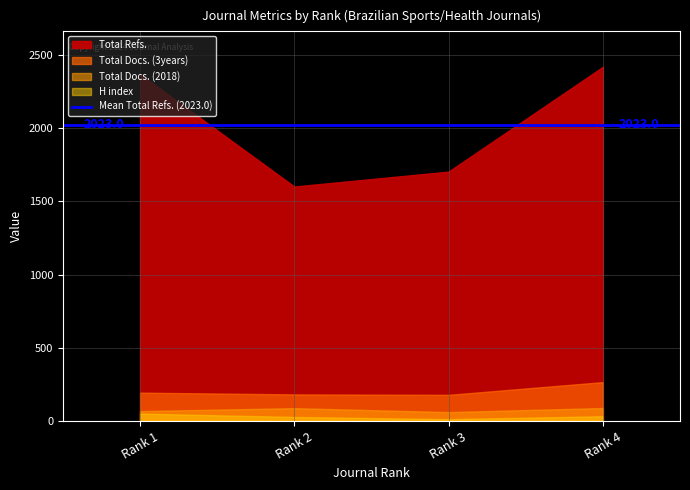

The value of Total Refs. at Rank 2 is 1601. True or false?

True